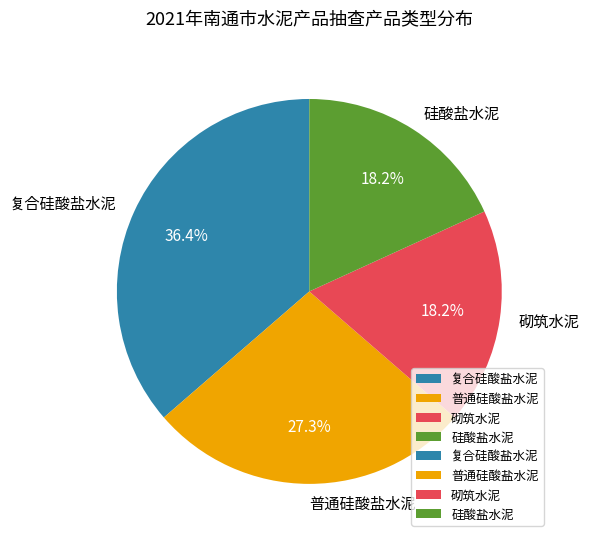

What is the ratio of the value at 硅酸盐水泥 to the value at 普通硅酸盐水泥?

0.7